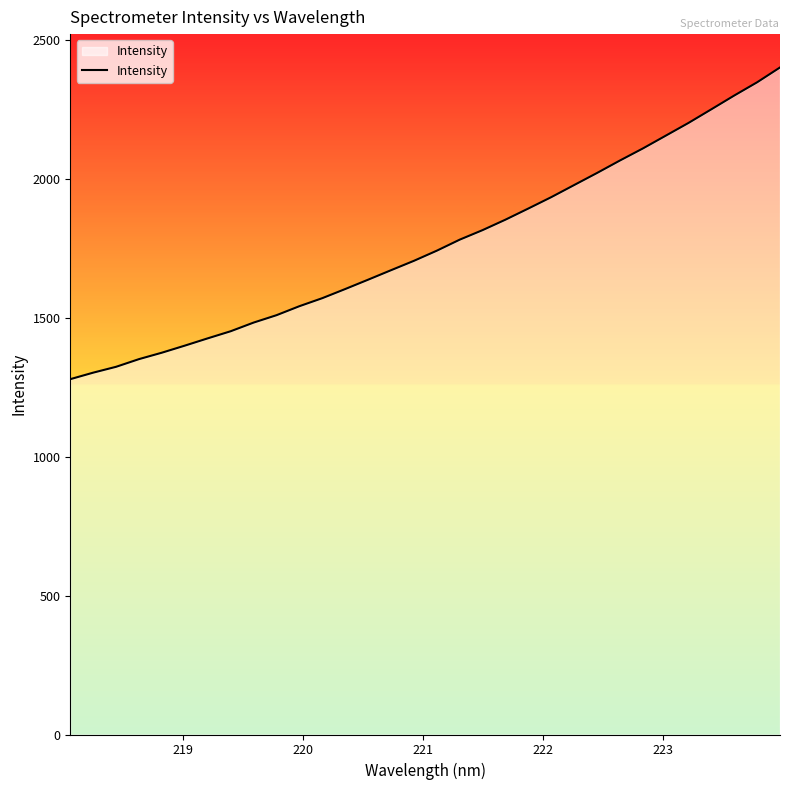

Does the chart display data point markers on the line(s)?

No